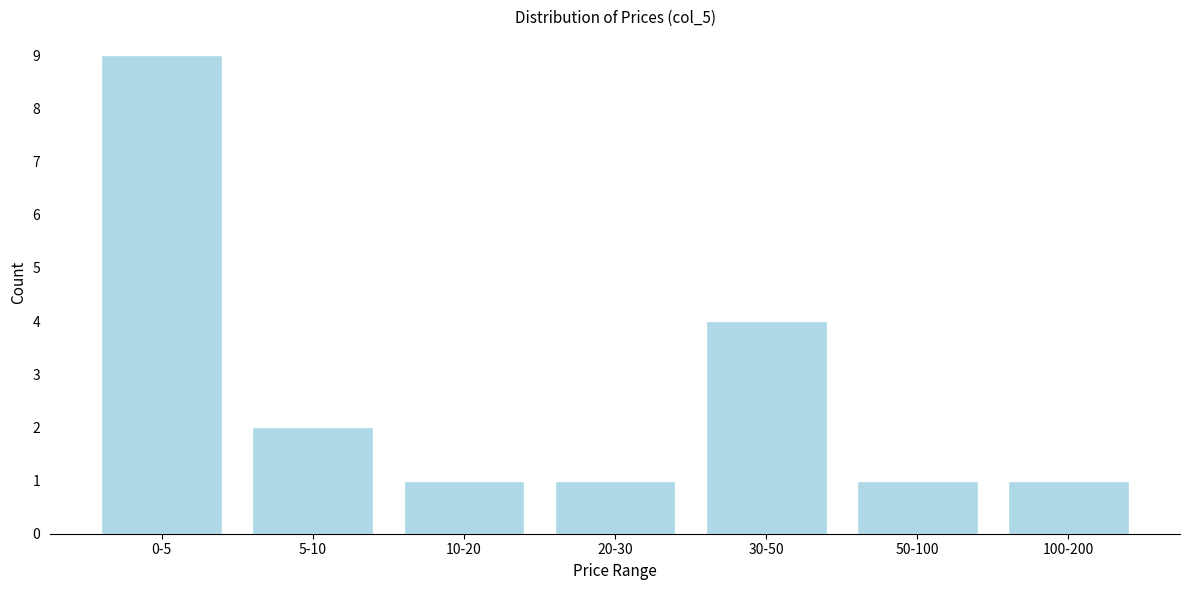

Reading right to left, what are all the values shown in this chart?

100-200=1	50-100=1	30-50=4	20-30=1	10-20=1	5-10=2	0-5=9